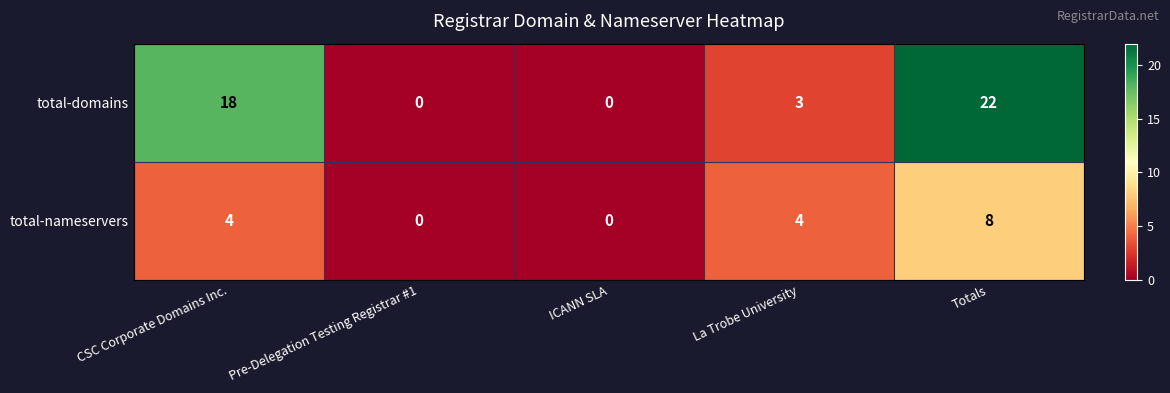

The total-nameservers series shows 4 at La Trobe University. True or false?

True